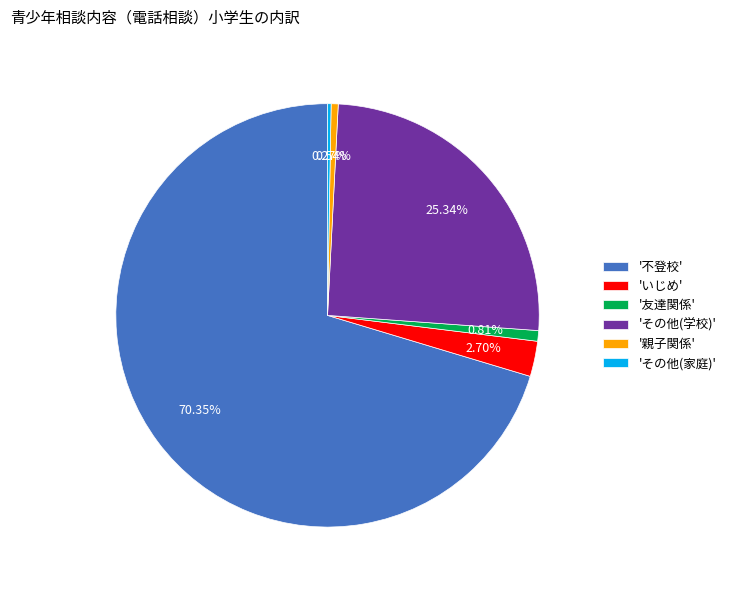

Combined, do '親子関係' and '不登校' account for over 50%?

Yes